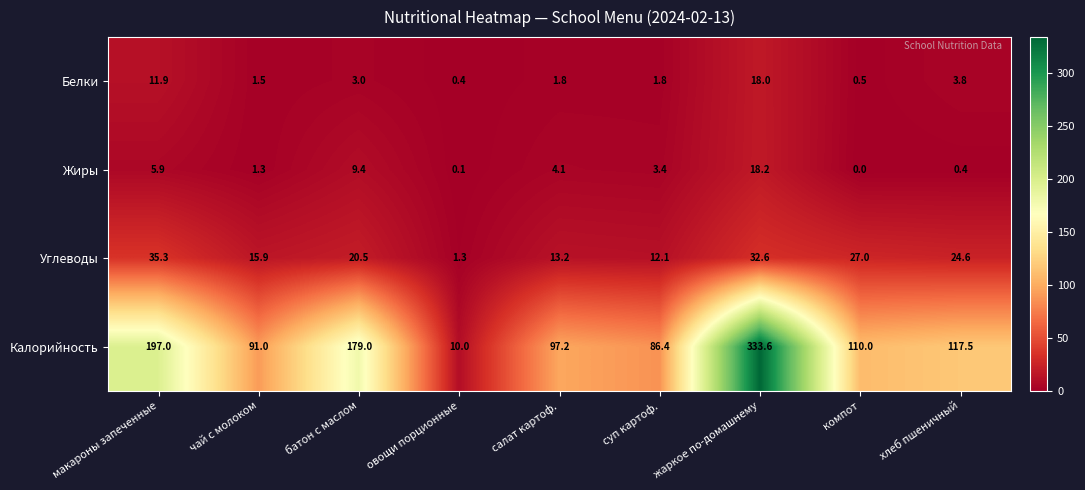

Rank the series at жаркое по-домашнему from lowest to highest value.

Белки, Жиры, Углеводы, Калорийность